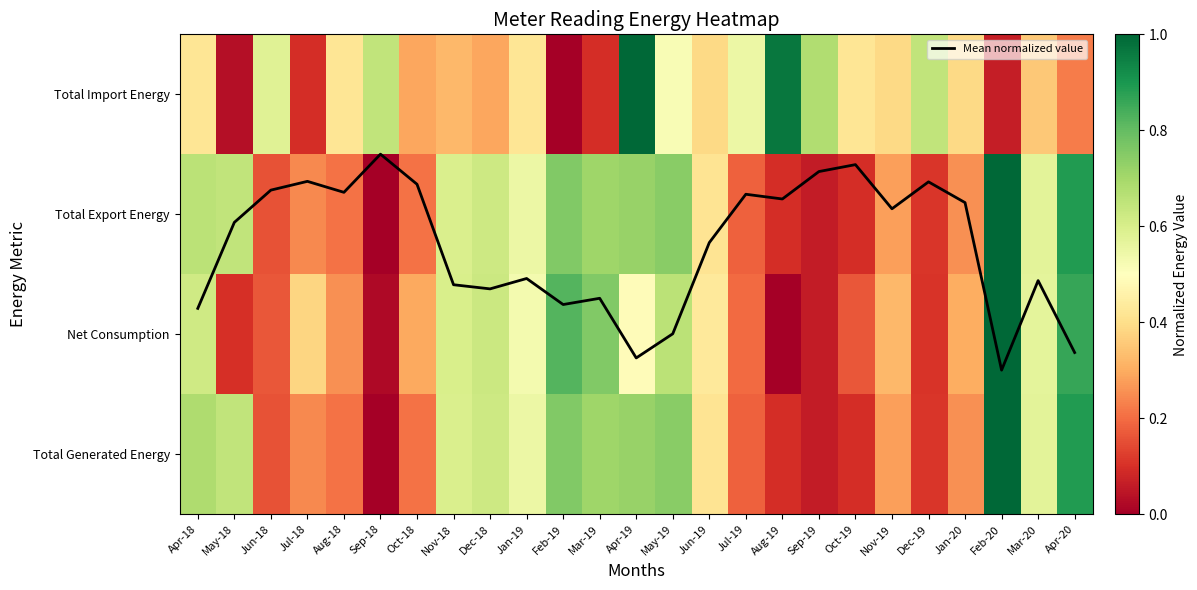

The Total Import Energy series shows 1.7 at Aug-19. True or false?

False